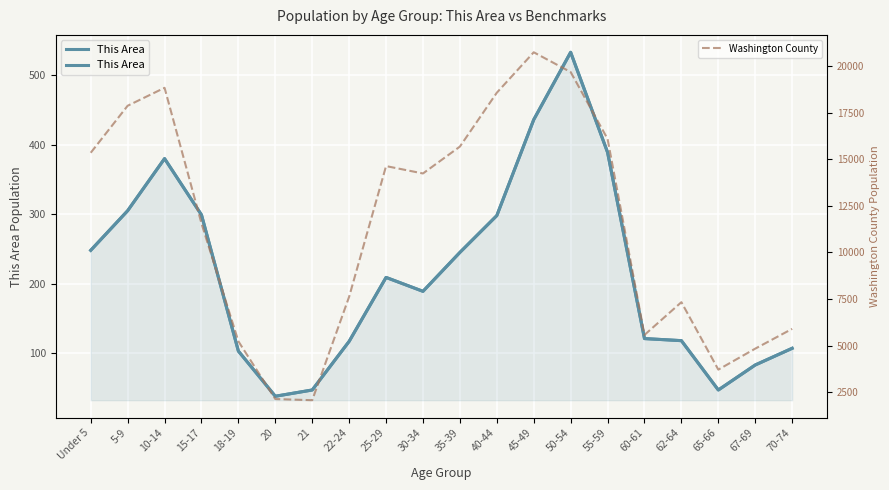

What is the maximum value shown in the chart?

20736